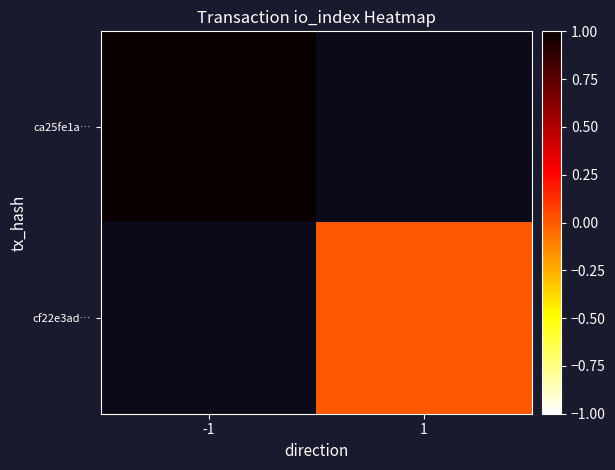

Is the value of cf22e3ad… at 1 greater than the value of ca25fe1a… at -1?

No